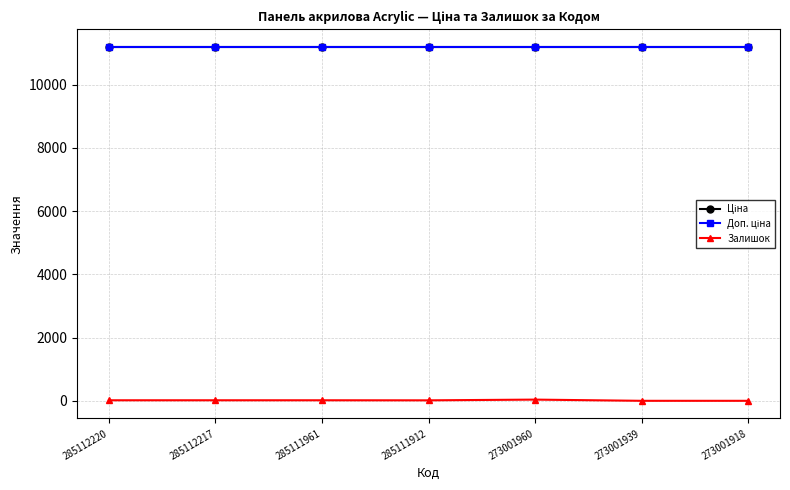

How many interior local valleys does the Залишок series have?

1